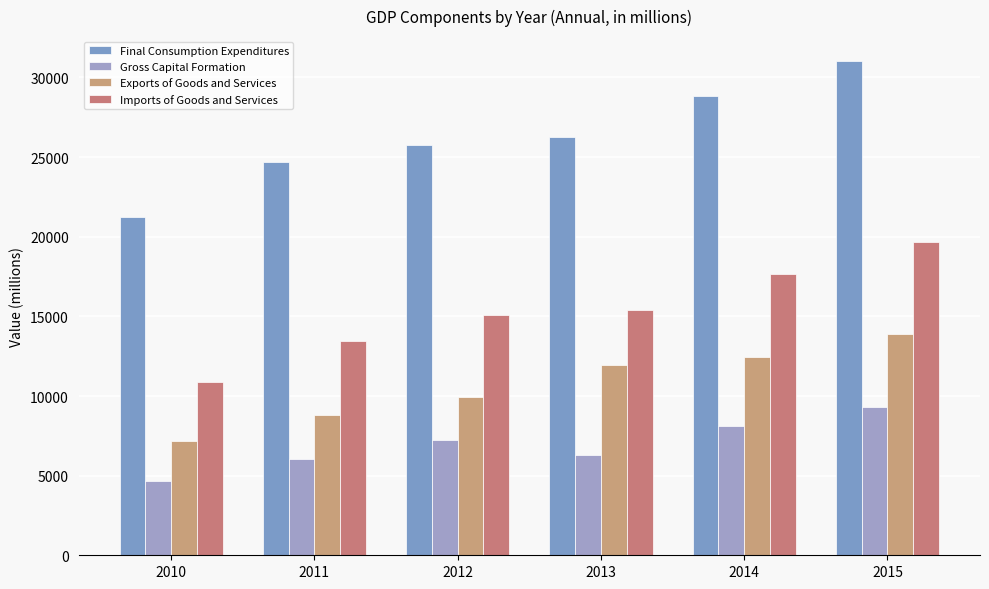

Which series has the largest range (max minus min)?

Final Consumption Expenditures